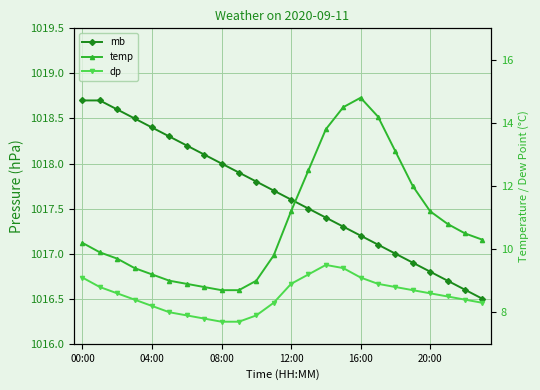

Rank the series by their maximum value, from highest to lowest.

mb, temp, dp